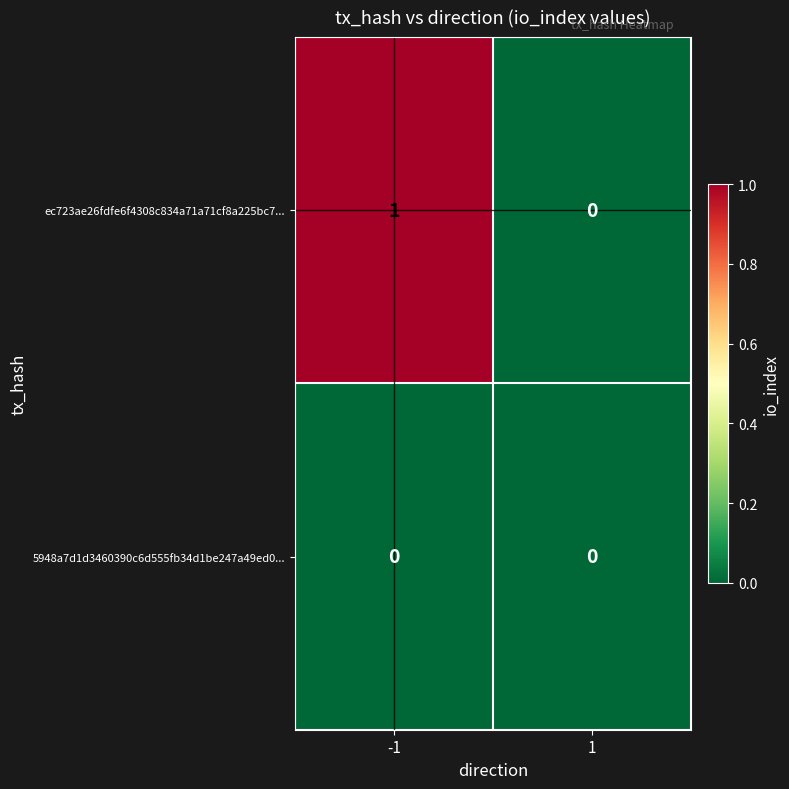

List the series in order of their overall mean, lowest first.

5948a7d1d3460390c6d555fb34d1be247a49ed0..., ec723ae26fdfe6f4308c834a71a71cf8a225bc7...